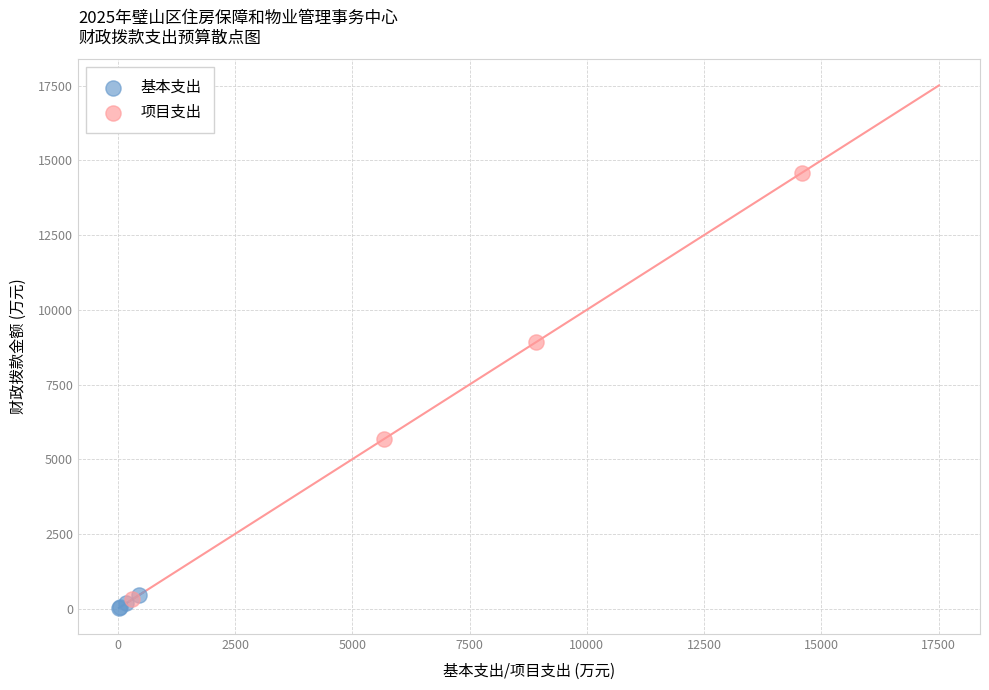

Which series has the largest Y range (max minus min)?

项目支出